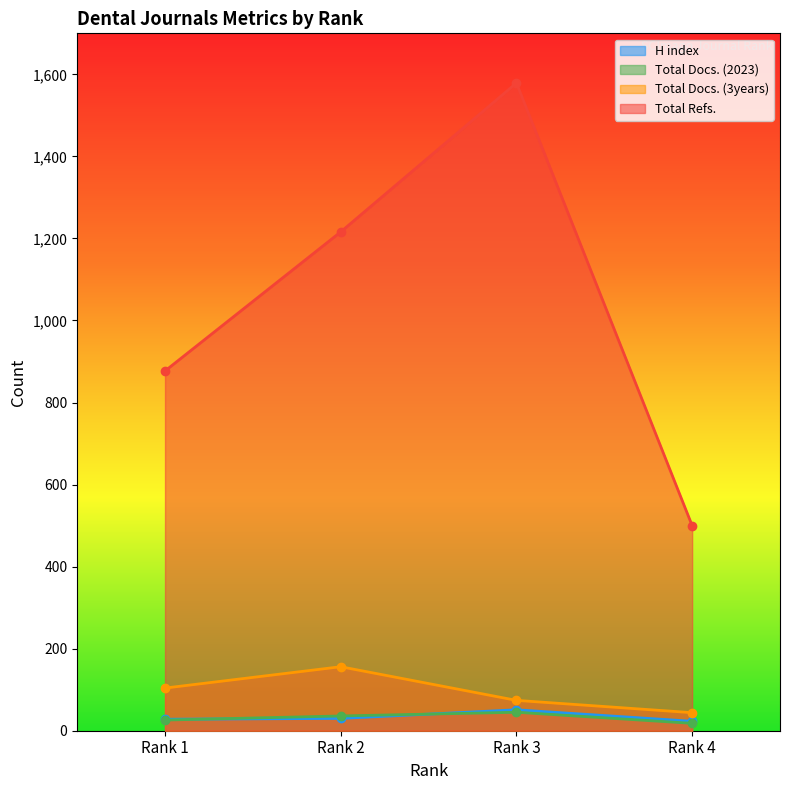

What is the approximate value of H index at Rank 4, to the nearest 10?

20